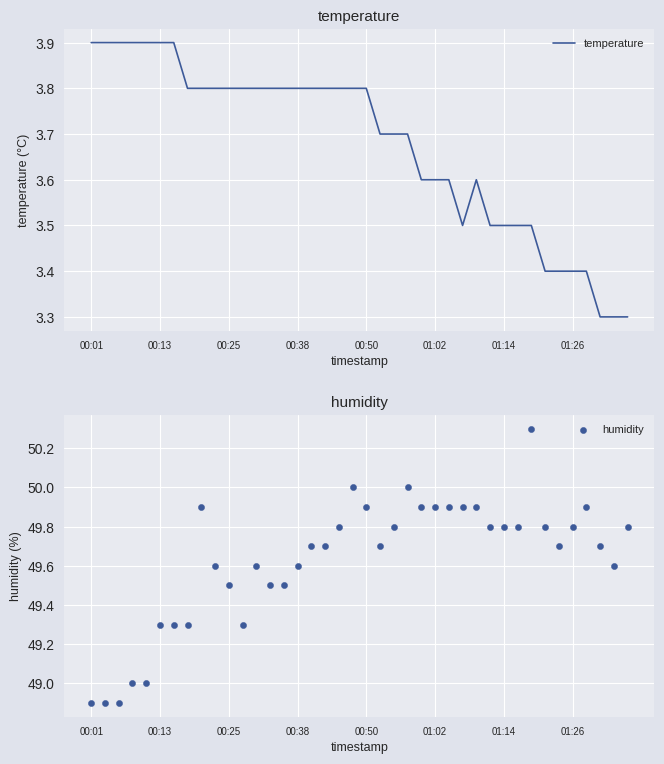

What is the total value across all series at 9?

53.4